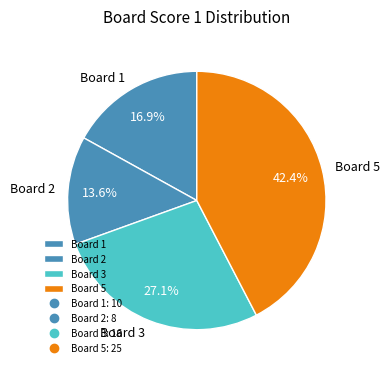

Count the number of slices in the pie.

4